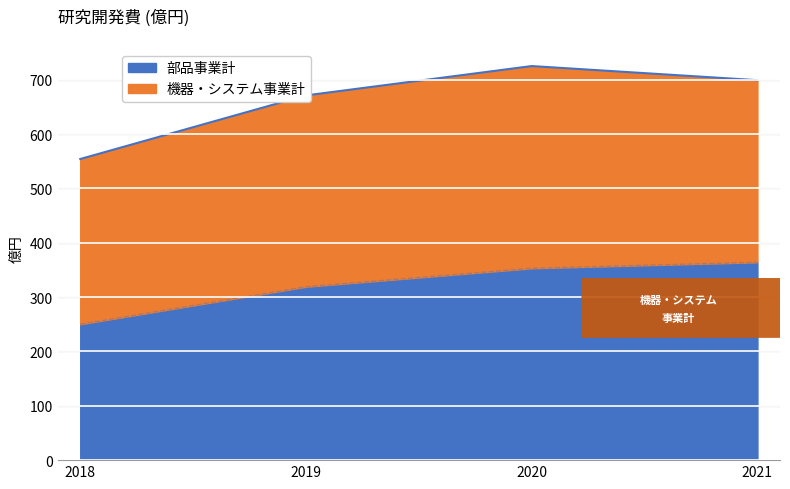

What is the difference between the maximum and minimum values in the 部品事業計 series?

114